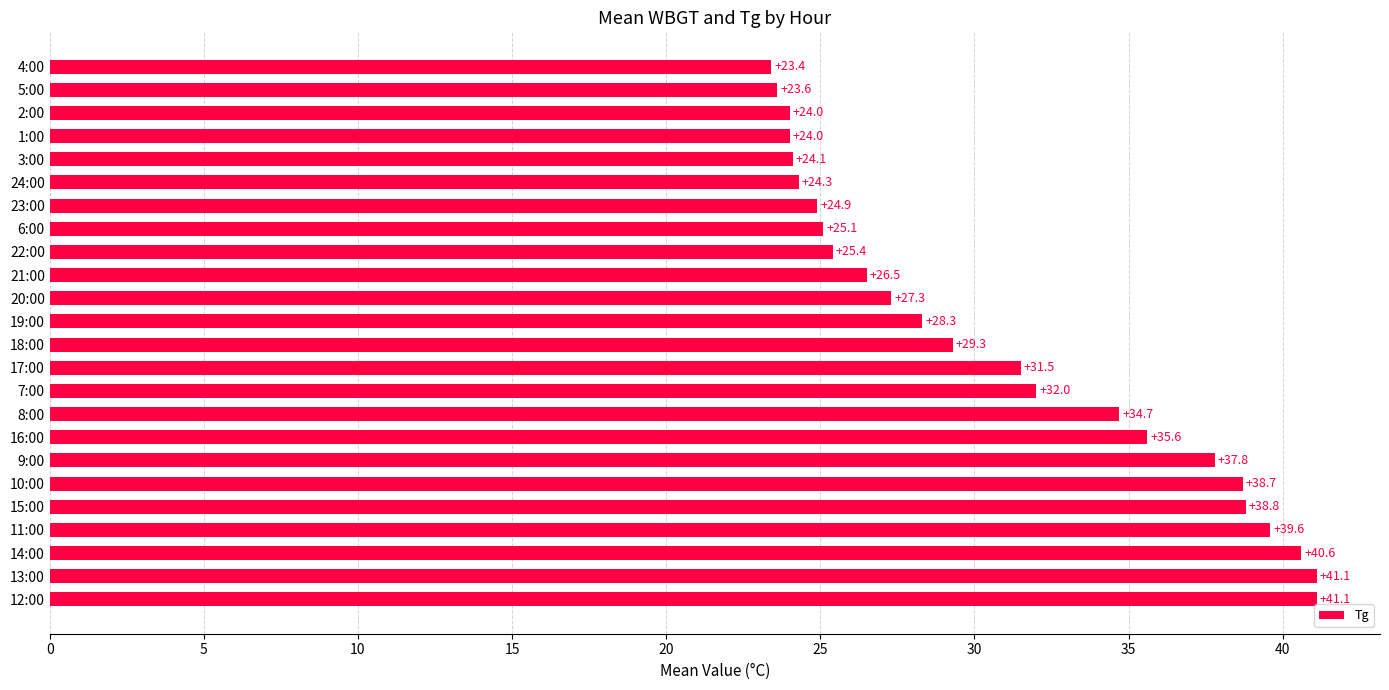

The value at 3:00 is 24.1. True or false?

True